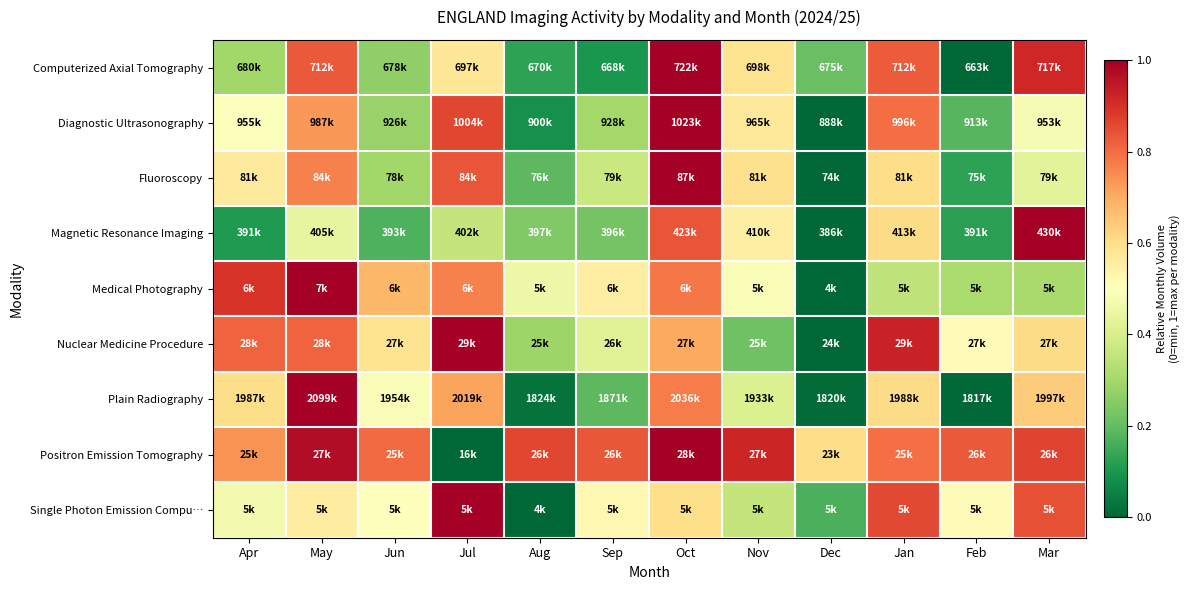

At which category is the sum across all series the highest?

Oct